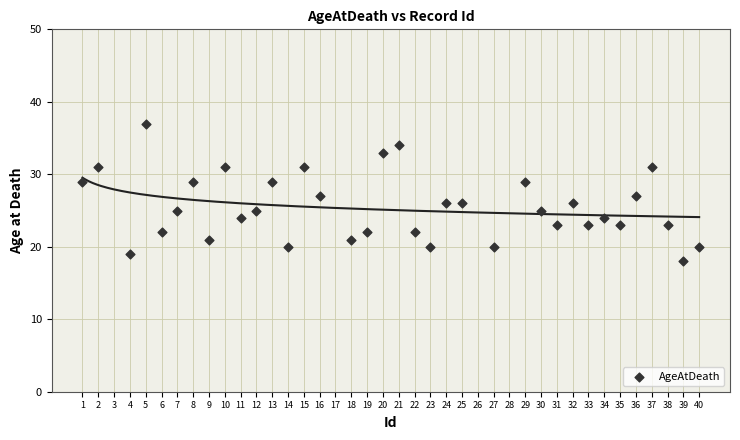

What is the range of Y values (max minus min)?

19